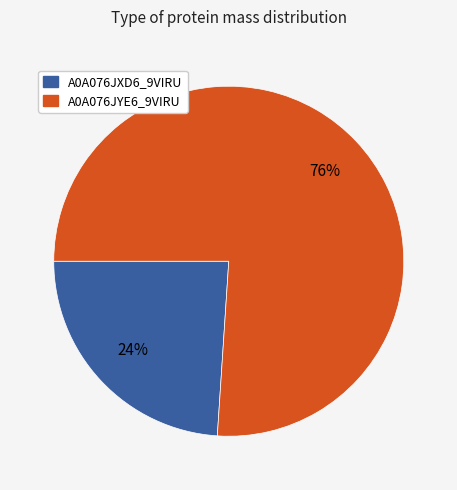

Which has a higher value, A0A076JYE6_9VIRU or A0A076JXD6_9VIRU?

A0A076JYE6_9VIRU